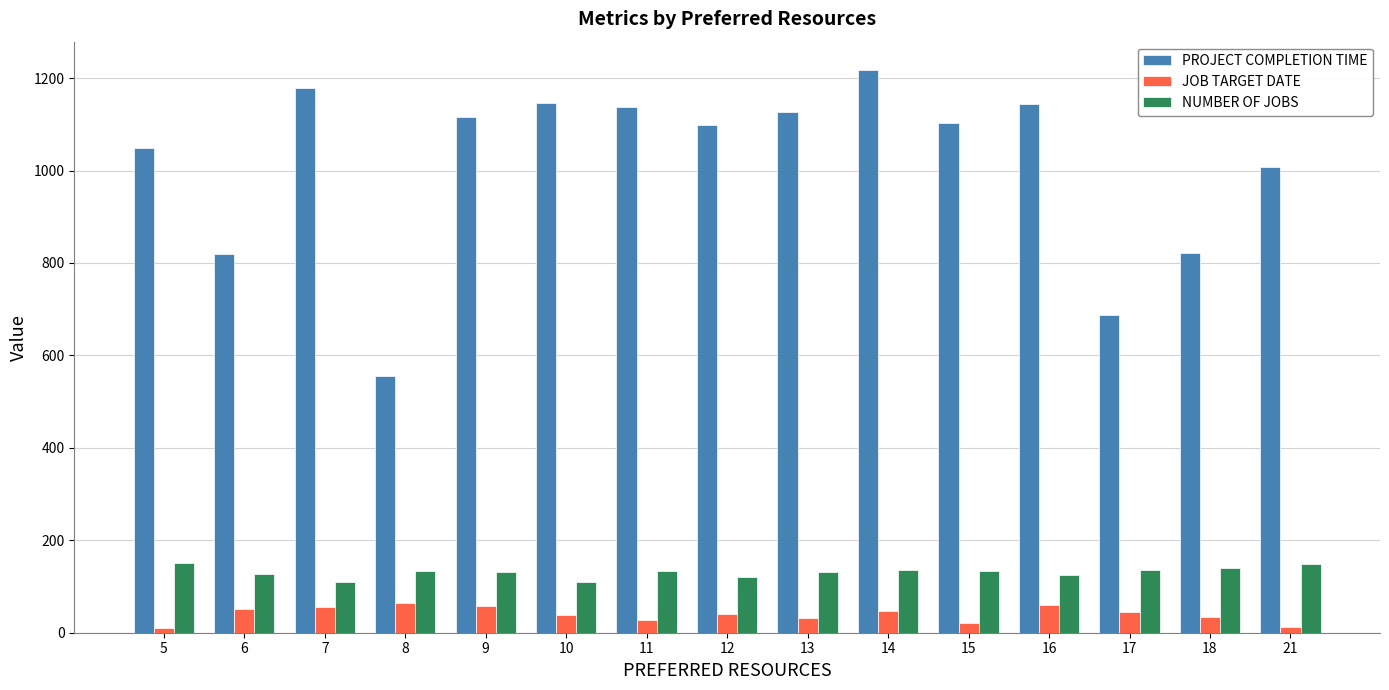

Which series has the largest total across all categories?

PROJECT COMPLETION TIME